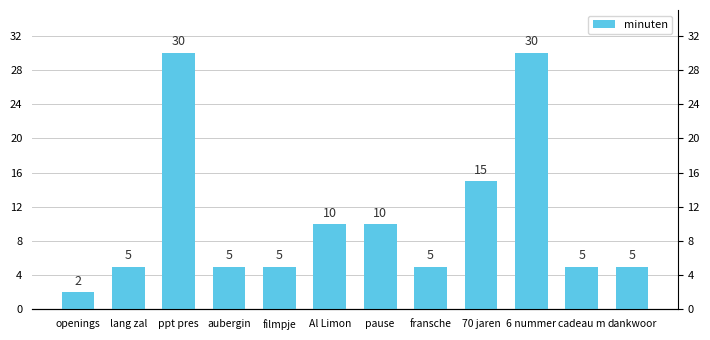

What position from the left is cadeau m?

11